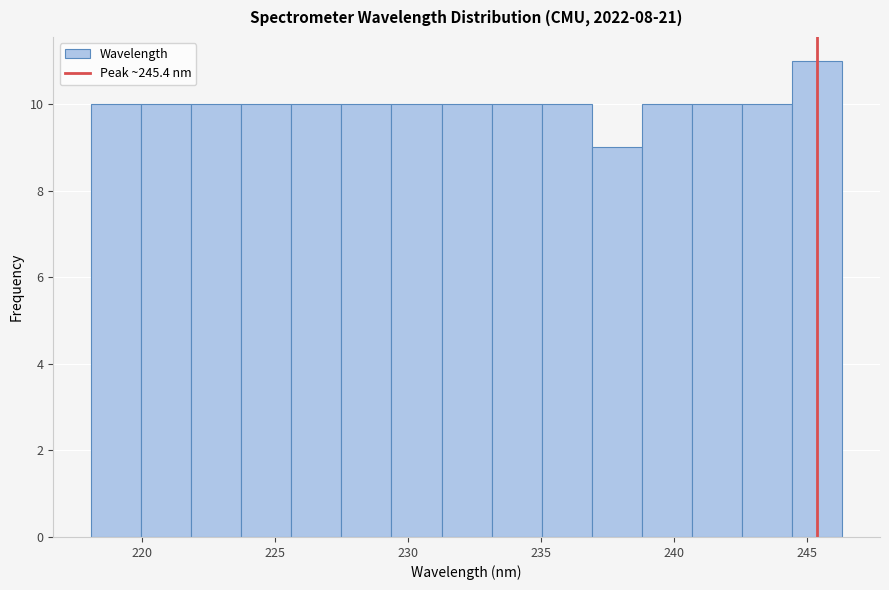

Read against the x-axis, roughly where is the centre of the tallest bar?

245.5